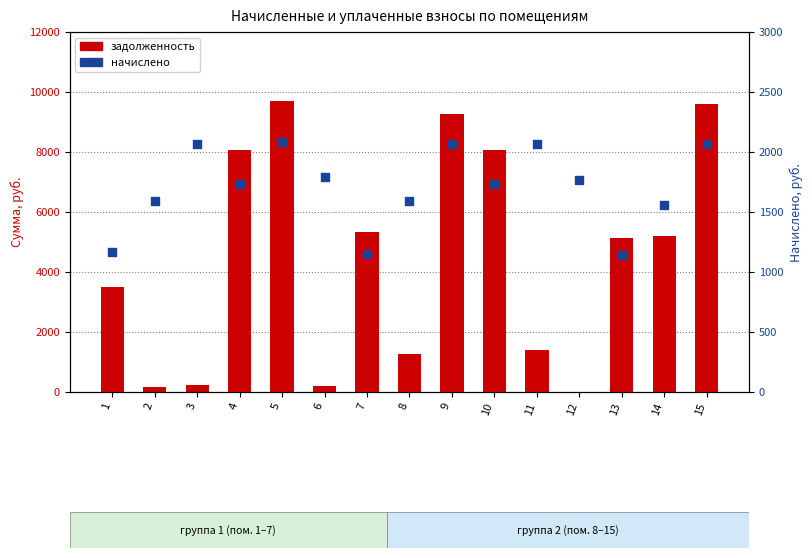

What is the total value across all series at 3?

2300.2